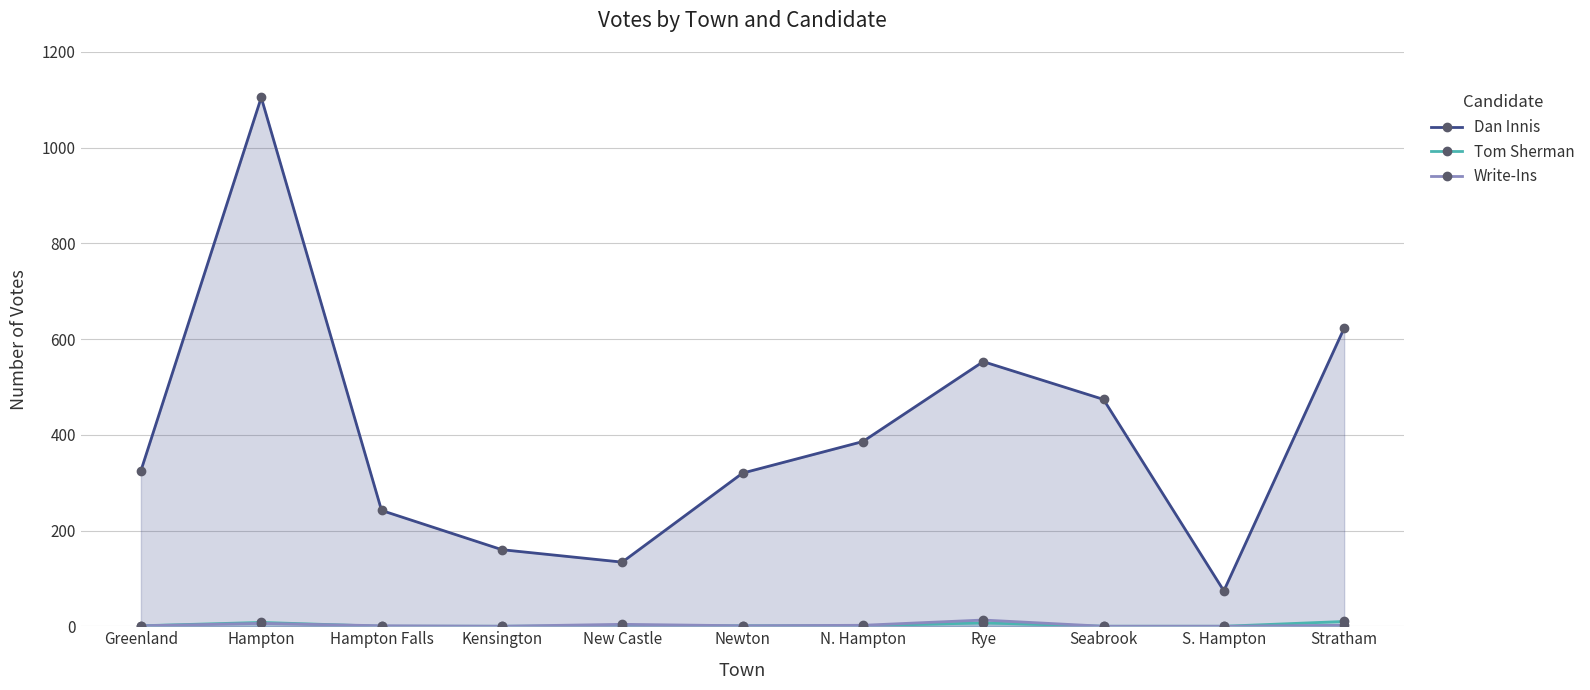

Is the value of Write-Ins at New Castle greater than the value of Tom Sherman at Kensington?

Yes